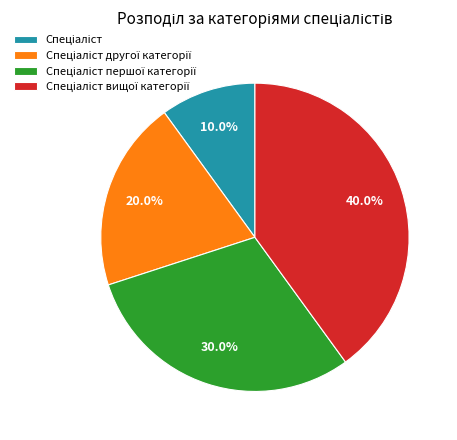

Does any single category account for the majority?

No